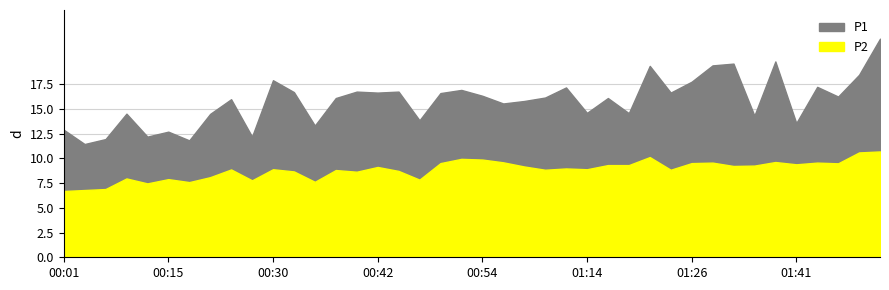

How many distinct data groups are displayed?

2